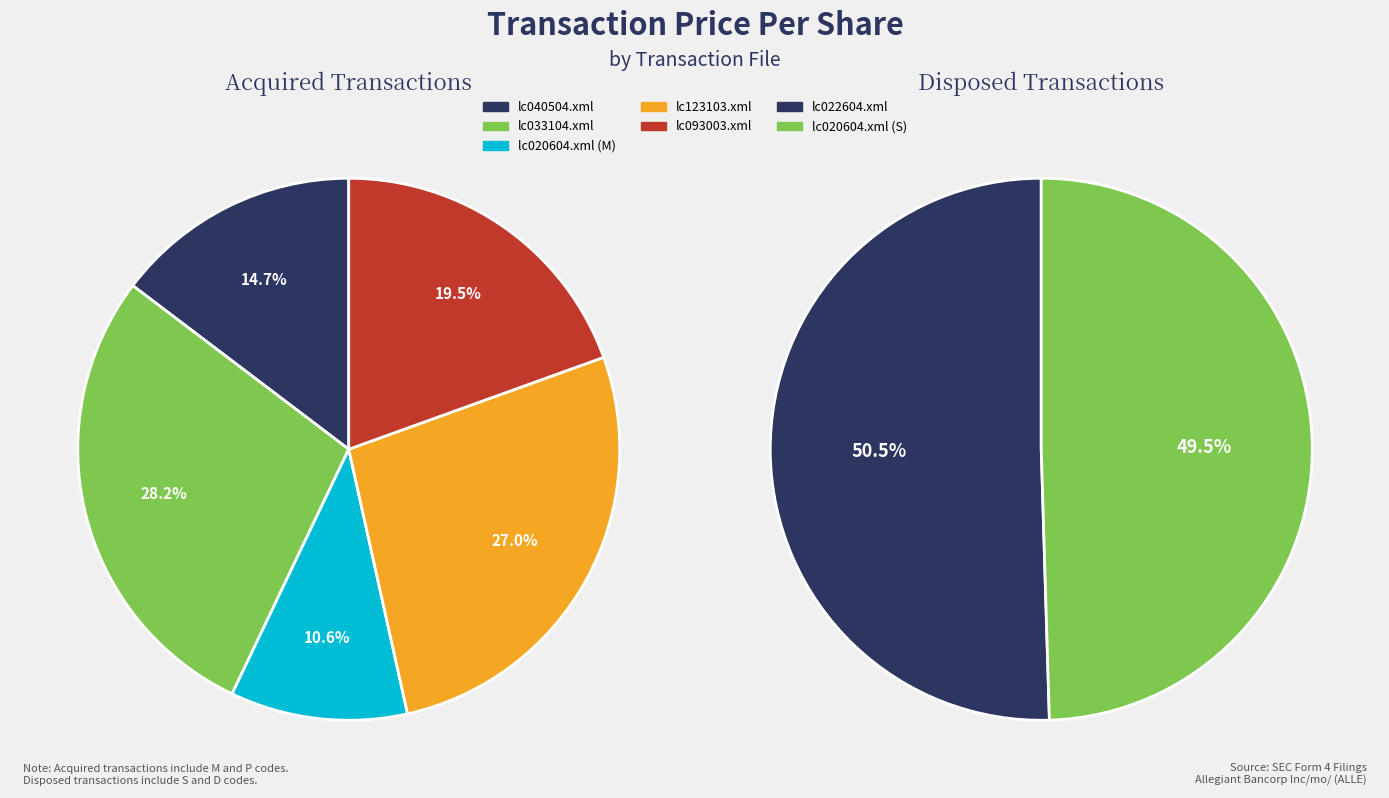

Which slice is the largest?

lc033104.xml